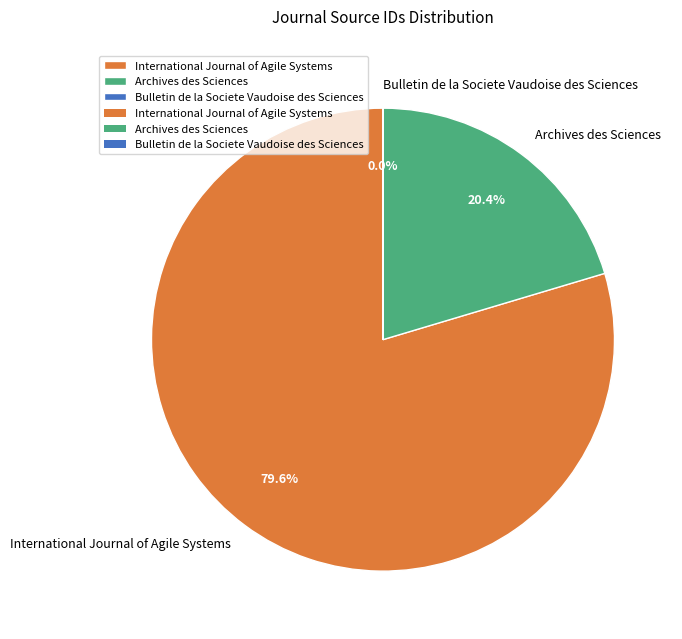

To the nearest percent, what is the difference between the Archives des Sciences and International Journal of Agile Systems slice percentages?

59%